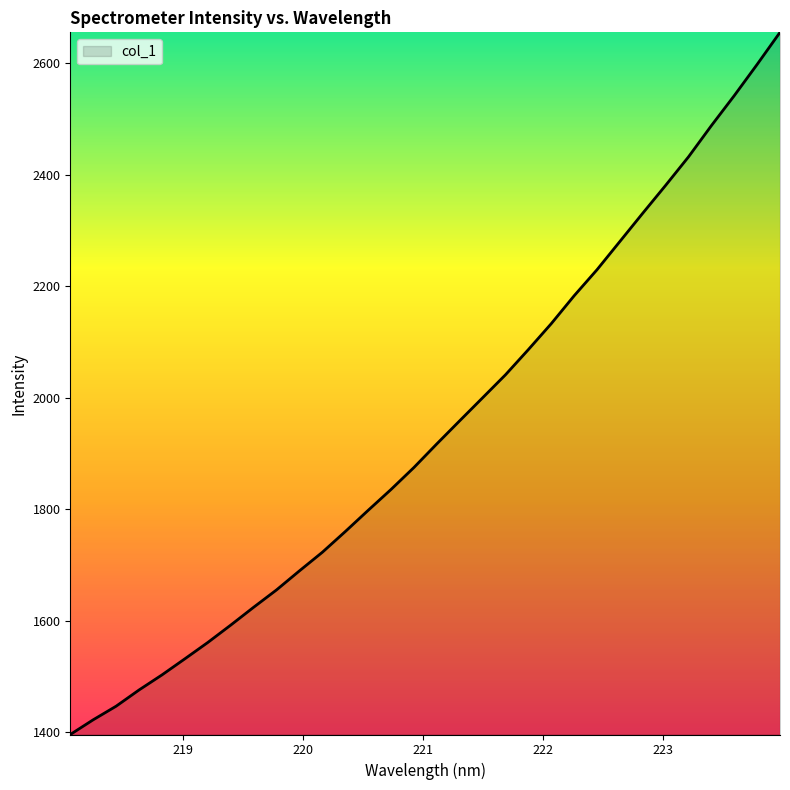

What is the smallest value displayed?

1395.6